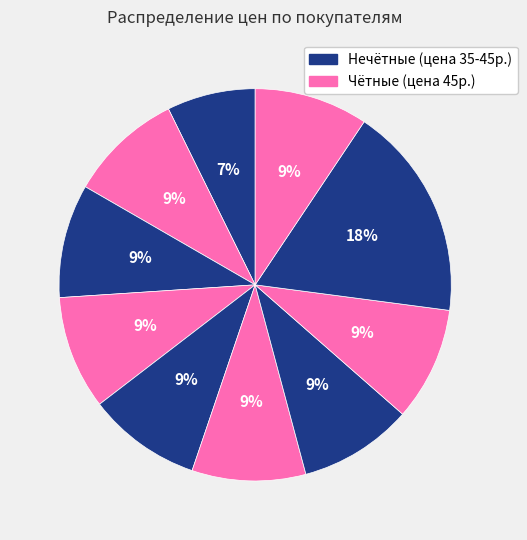

How many slices are in this pie chart?

10